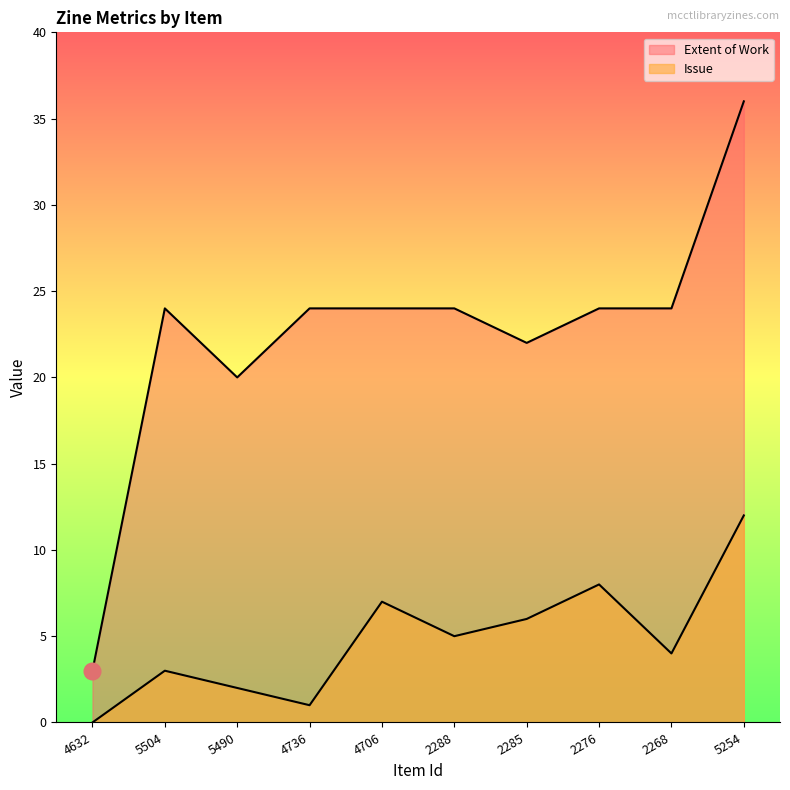

At how many categories does at least one series exceed 8?

9